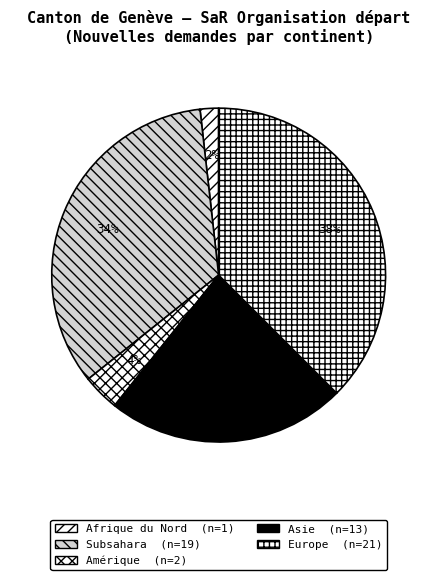

How many segments does this pie chart have?

5